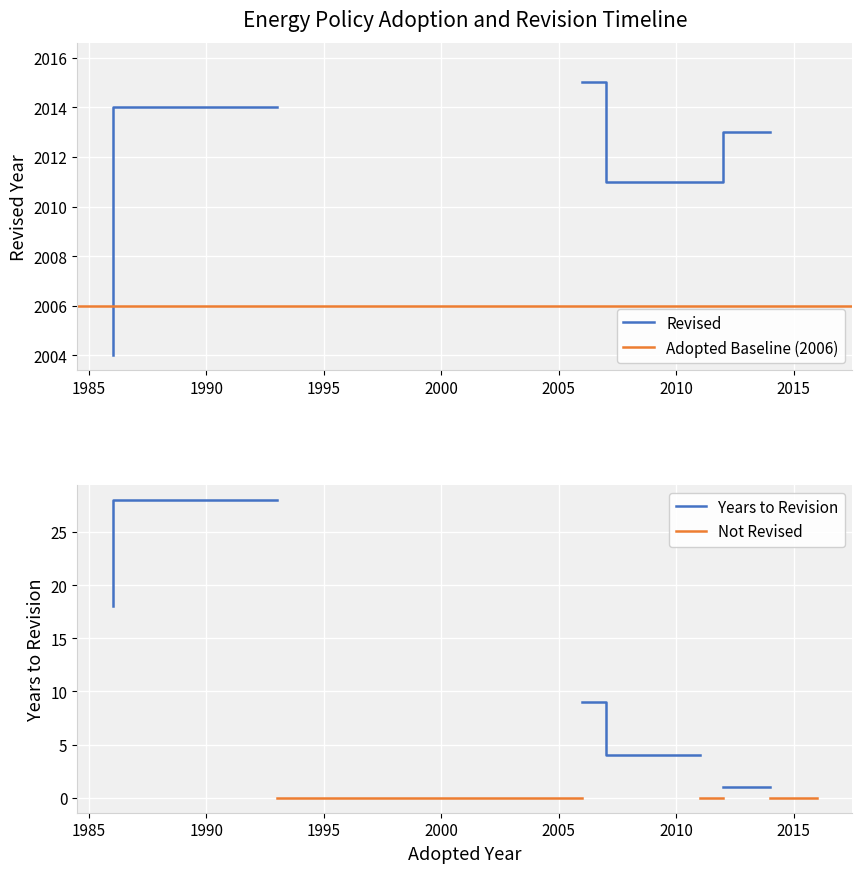

How many lines are shown in the chart?

2